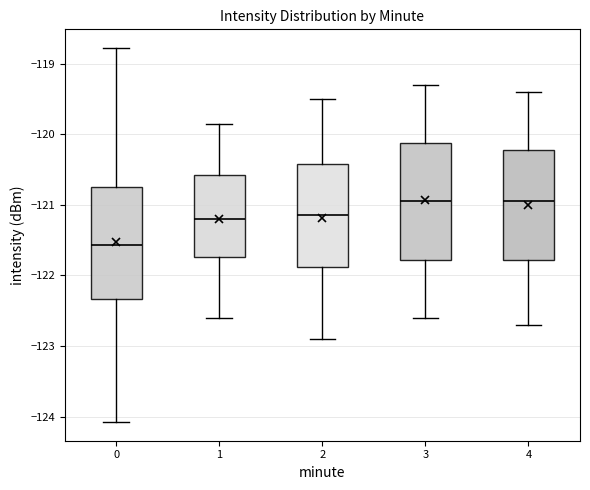

Where is the upper edge of the box at x = 1 on the y-axis? The values are not printed on the chart, so give them approximately, as read against the axis.

-120.6